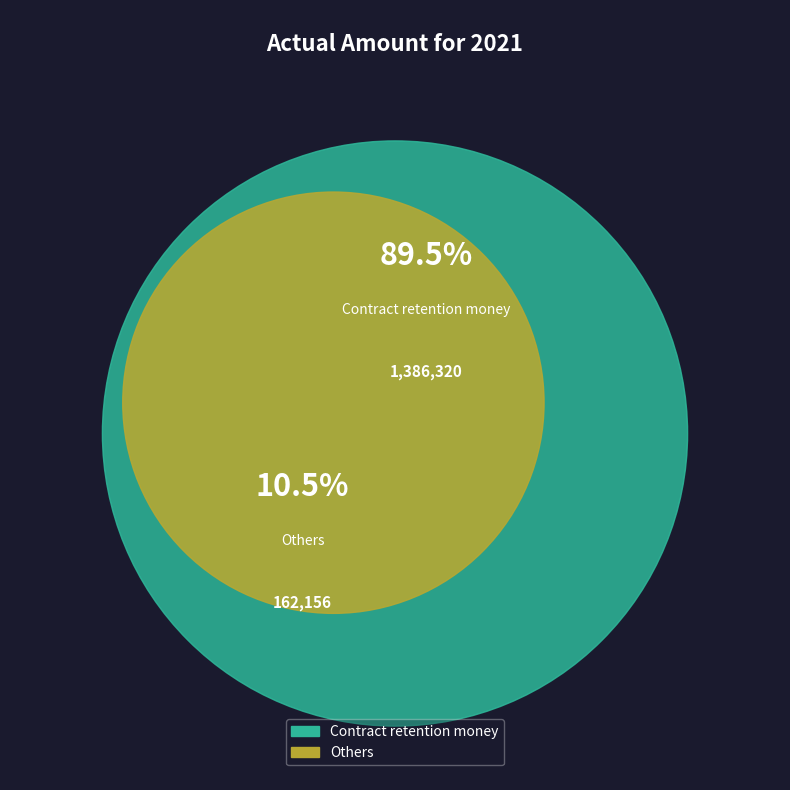

True or false: Contract retention money accounts for 99% of the total.

False